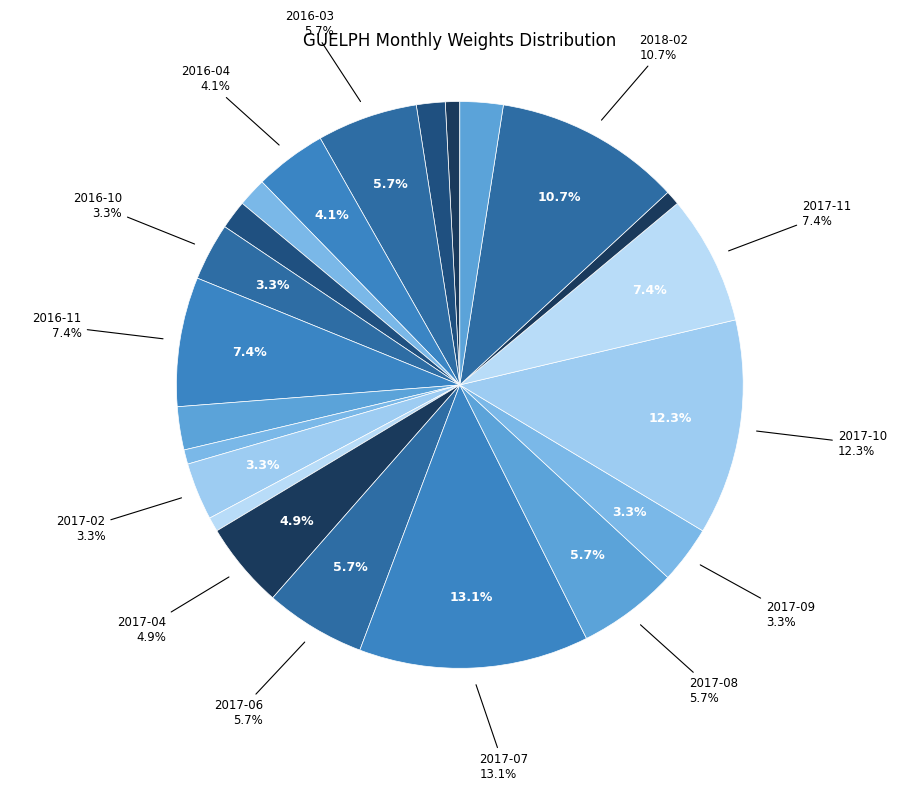

What portion of the pie excludes 2017-02?

96.7%